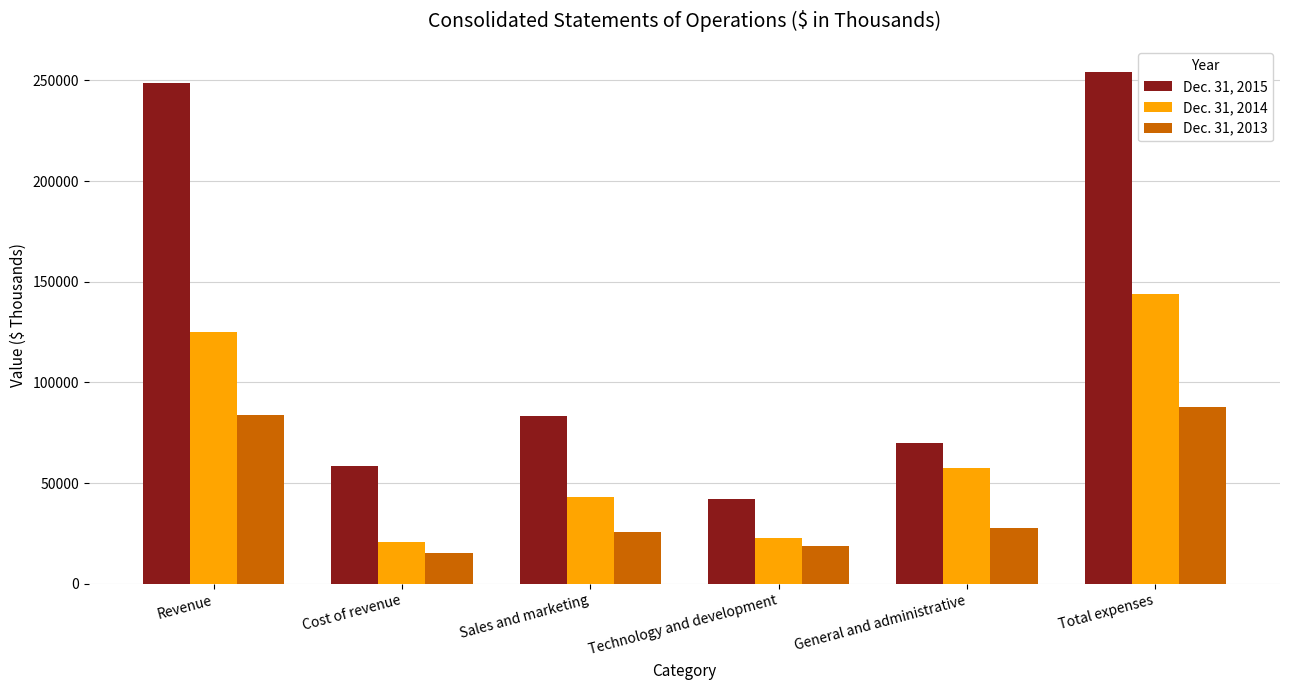

Rank the series at Revenue from lowest to highest value.

Dec. 31, 2013, Dec. 31, 2014, Dec. 31, 2015